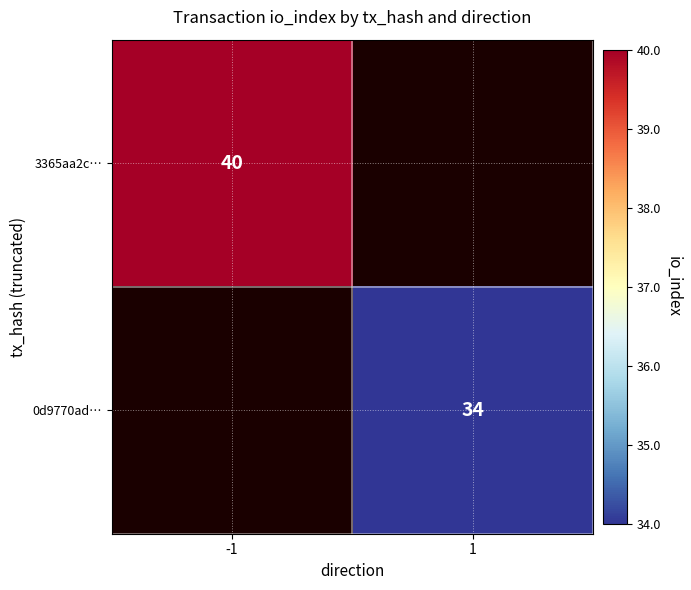

The value of 3365aa2c… at -1 is 40. True or false?

True